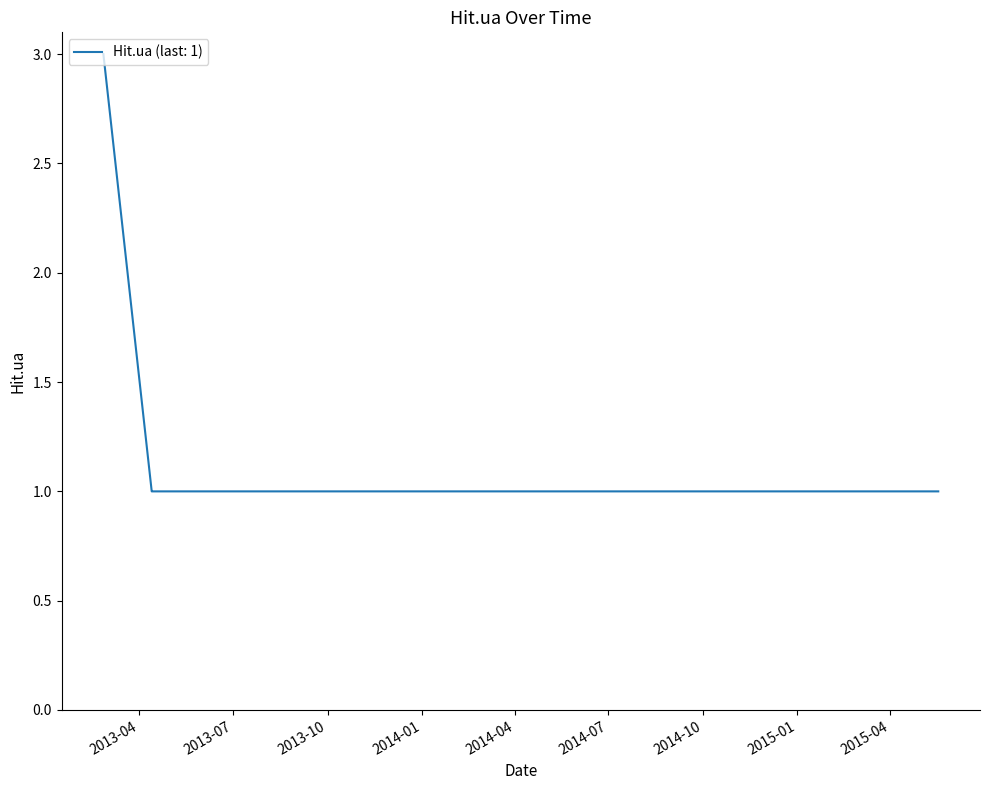

What is the greatest value displayed?

3